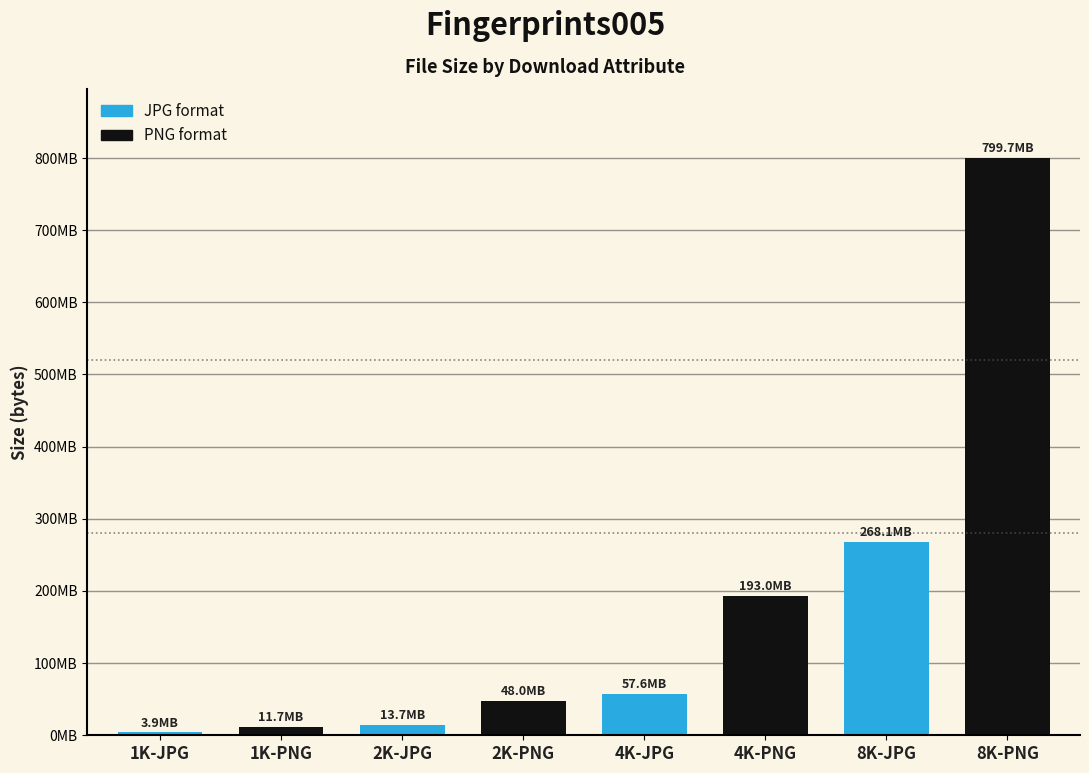

Reading left to right, extract all data points from this chart.

3856019	11725294	13740814	47999920	57625748	193005938	268136893	799684685